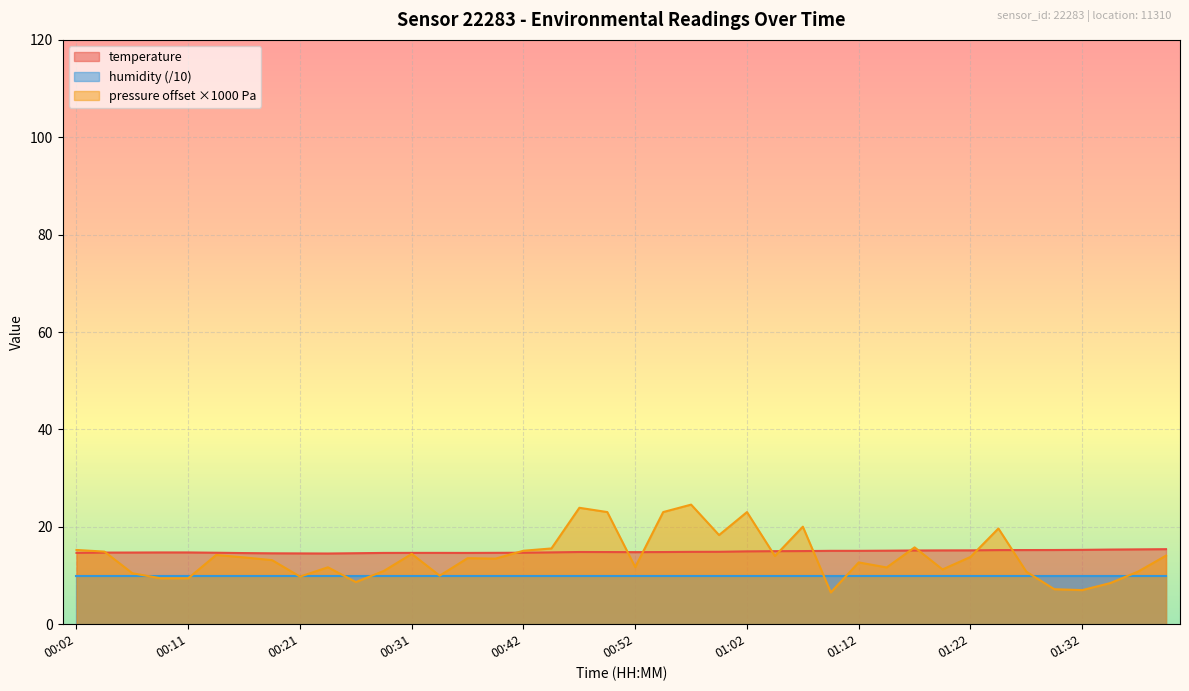

How many distinct data groups are displayed?

3